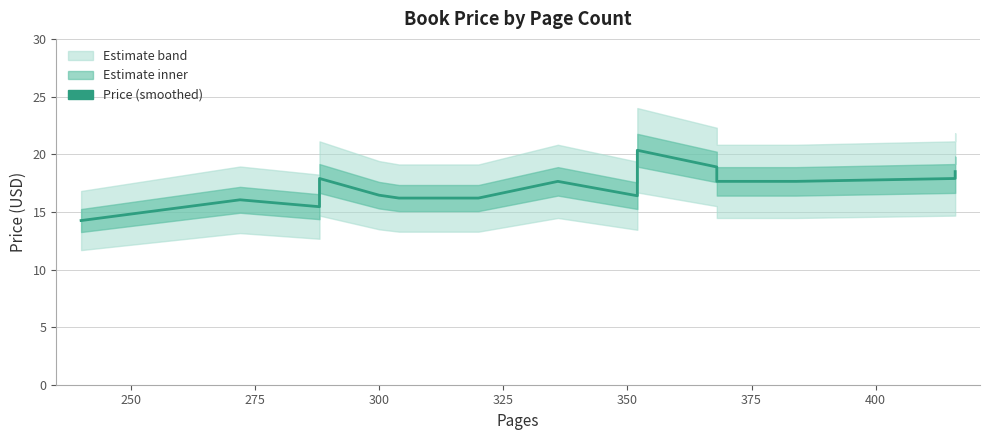

How many lines are shown in the chart?

1